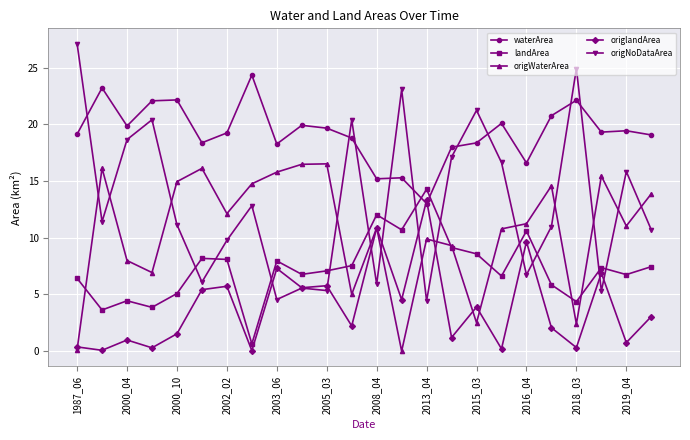

List the series in order of their peak value, lowest first.

origlandArea, landArea, origWaterArea, waterArea, origNoDataArea